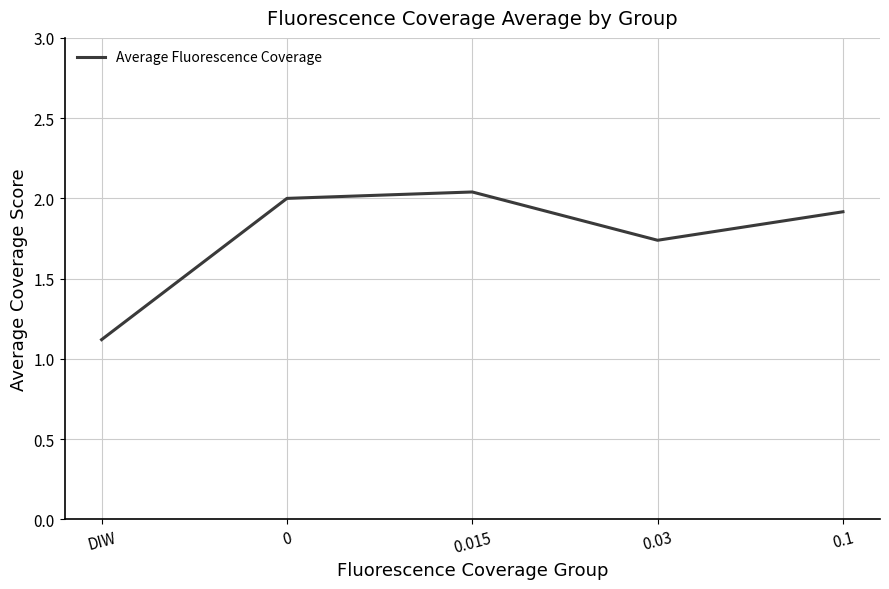

What is the smallest value displayed?

1.1